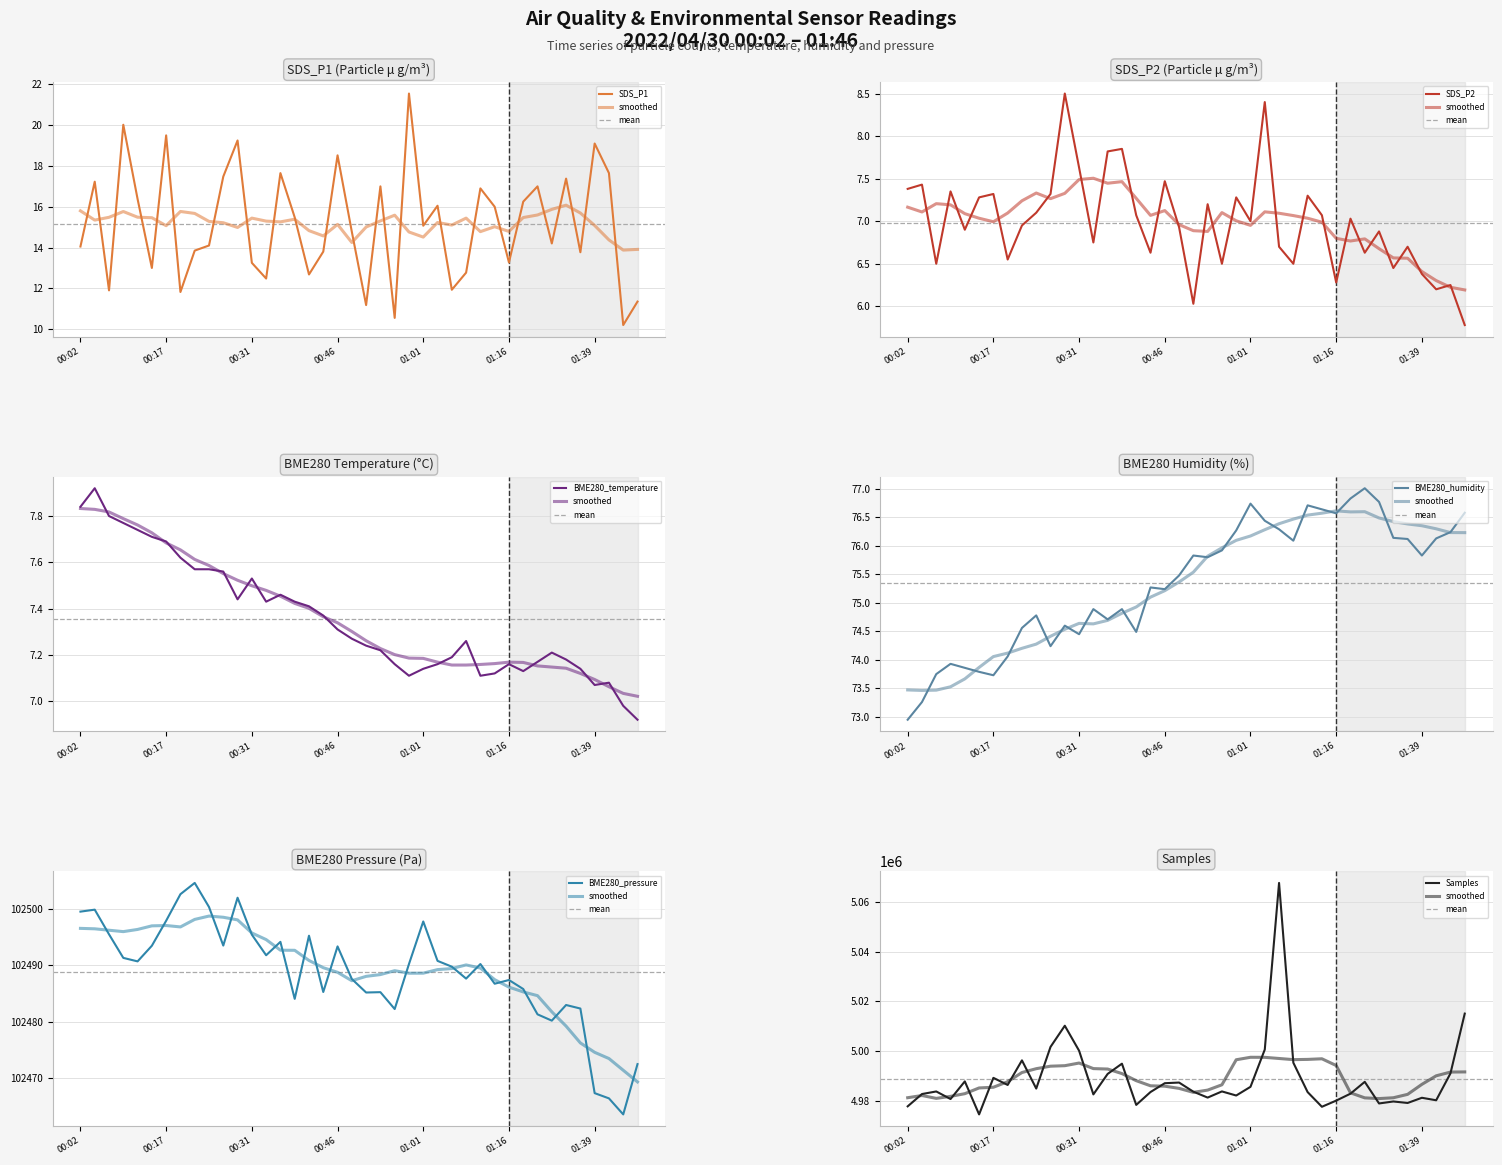

True or false: BME280_pressure and SDS_P2 intersect in this chart.

False